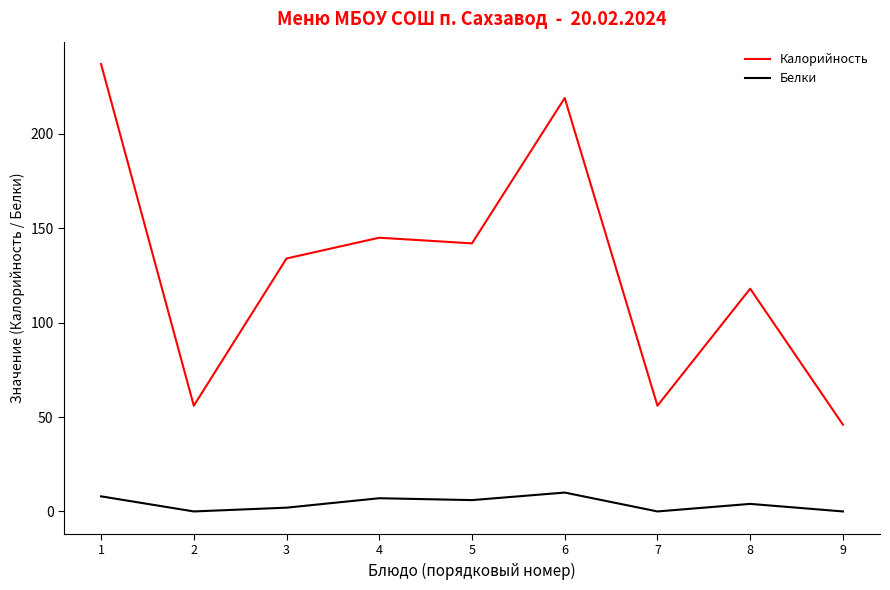

List the series in order of their overall mean, lowest first.

Белки, Калорийность